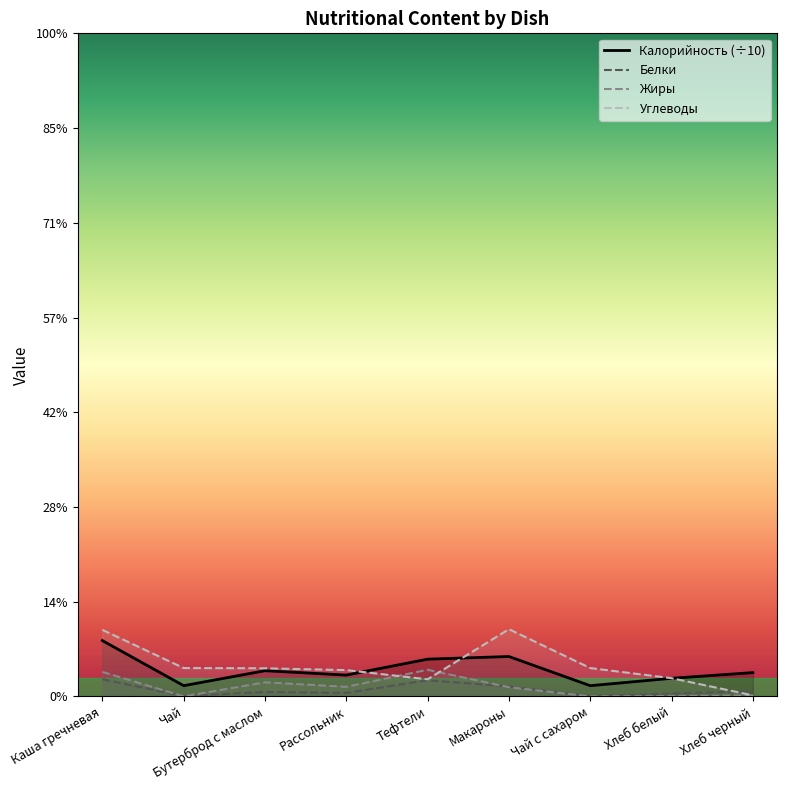

What is the label of the 2nd point from the right?

Хлеб белый